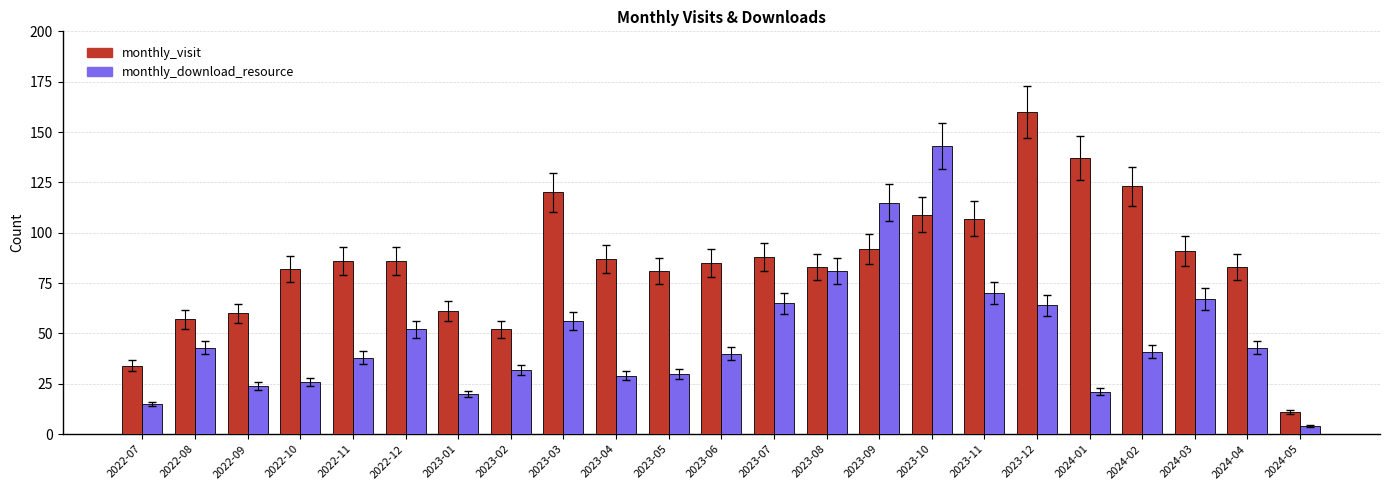

True or false: monthly_download_resource has a value of 15 at 2024-02.

False